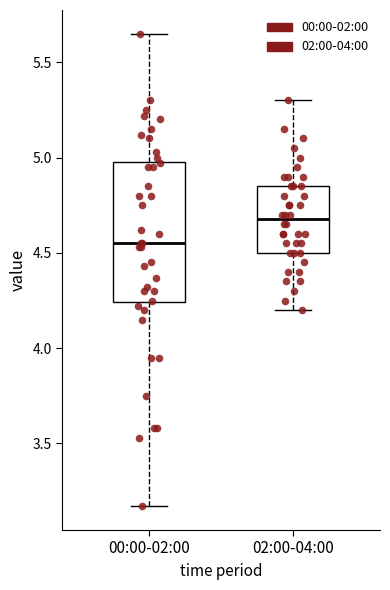

Reading left to right, transcribe this box plot: for each box, give where its median line is, the range the box spans, and where its two whiskers end, as read against the y-axis. The values are not printed on the chart, so give them approximately, as read against the axis.

00:00-02:00: median 4.55, box 4.25 to 5.00, whiskers 3.15 to 5.65
02:00-04:00: median 4.70, box 4.50 to 4.85, whiskers 4.20 to 5.30